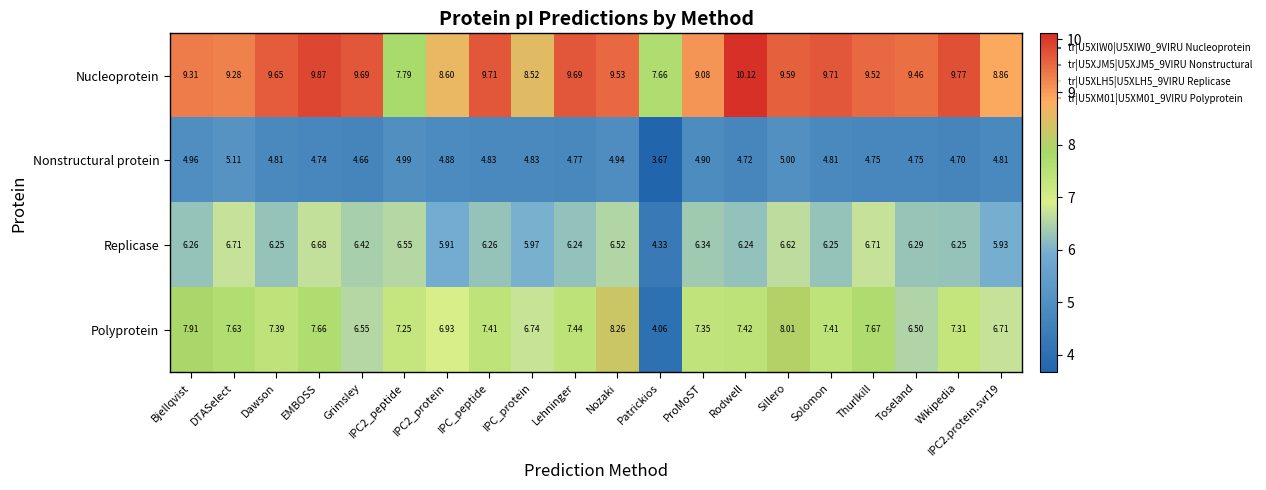

At which label does Nucleoprotein first exceed 9?

Bjellqvist